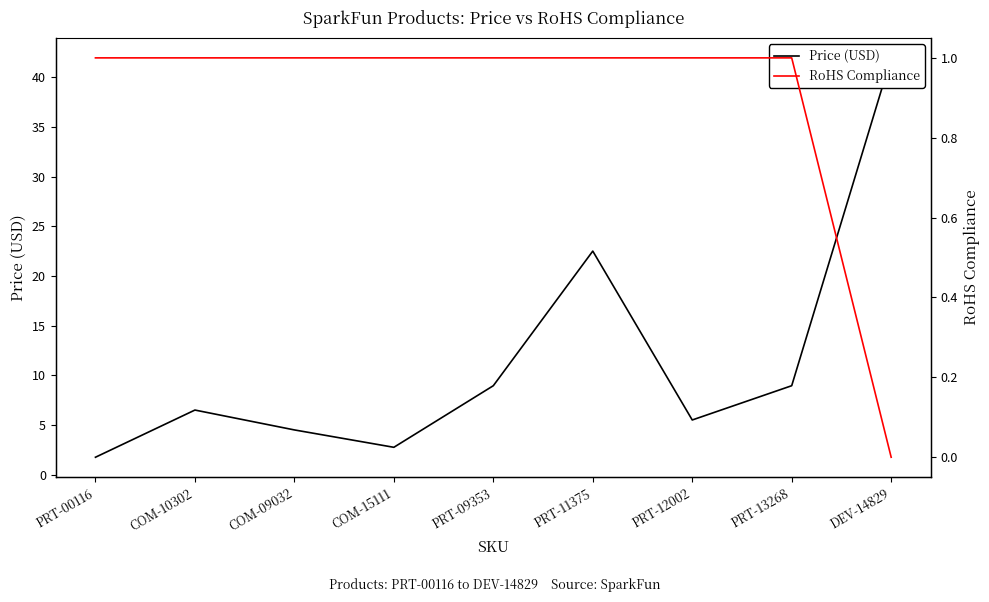

What are all the series names shown in the legend?

Price (USD), RoHS Compliance